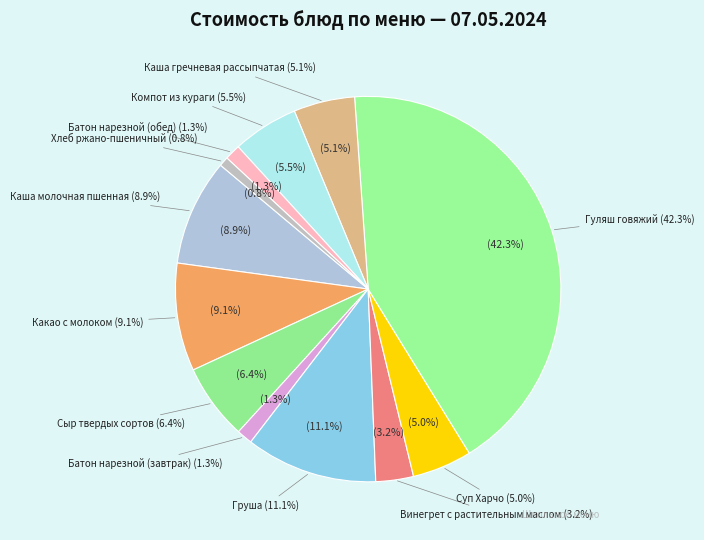

What is the smallest slice in the pie chart?

Хлеб ржано-пшеничный